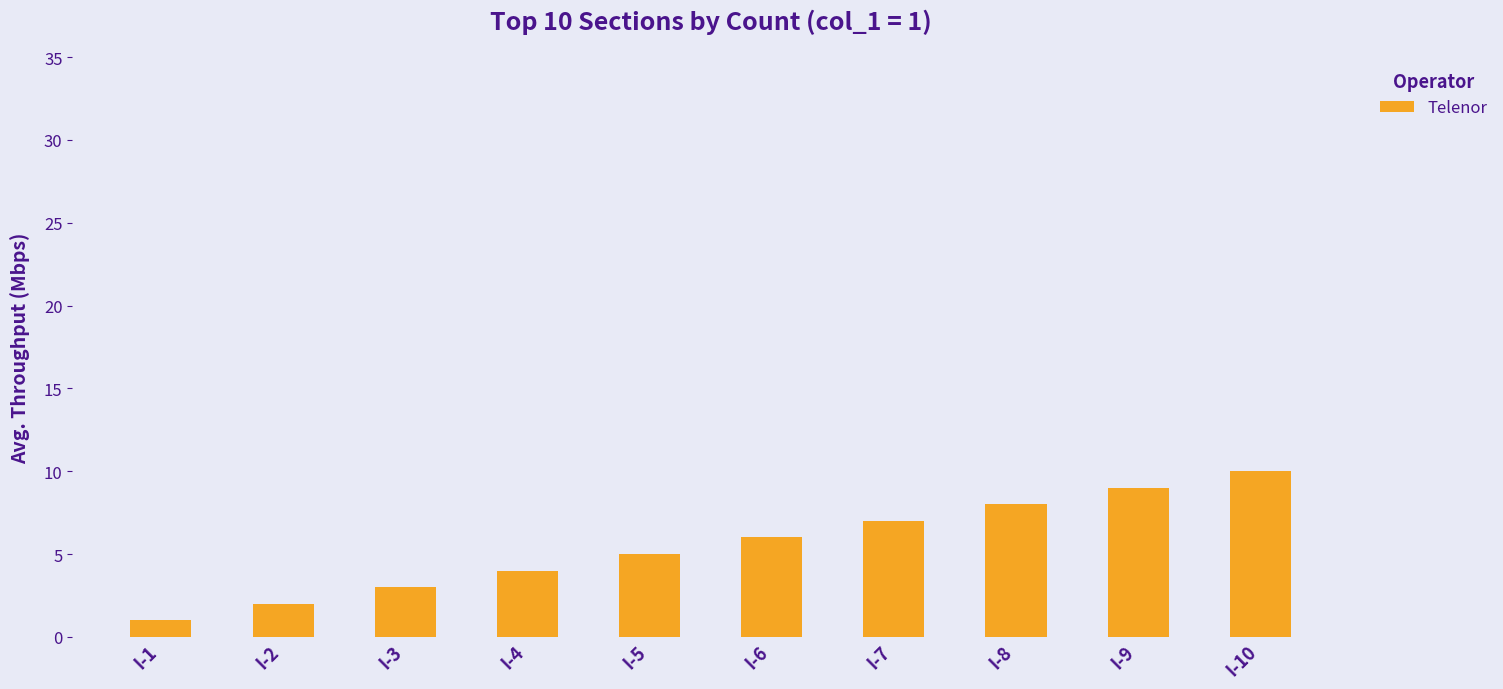

Reading left to right, extract all data points from this chart.

1	2	3	4	5	6	7	8	9	10